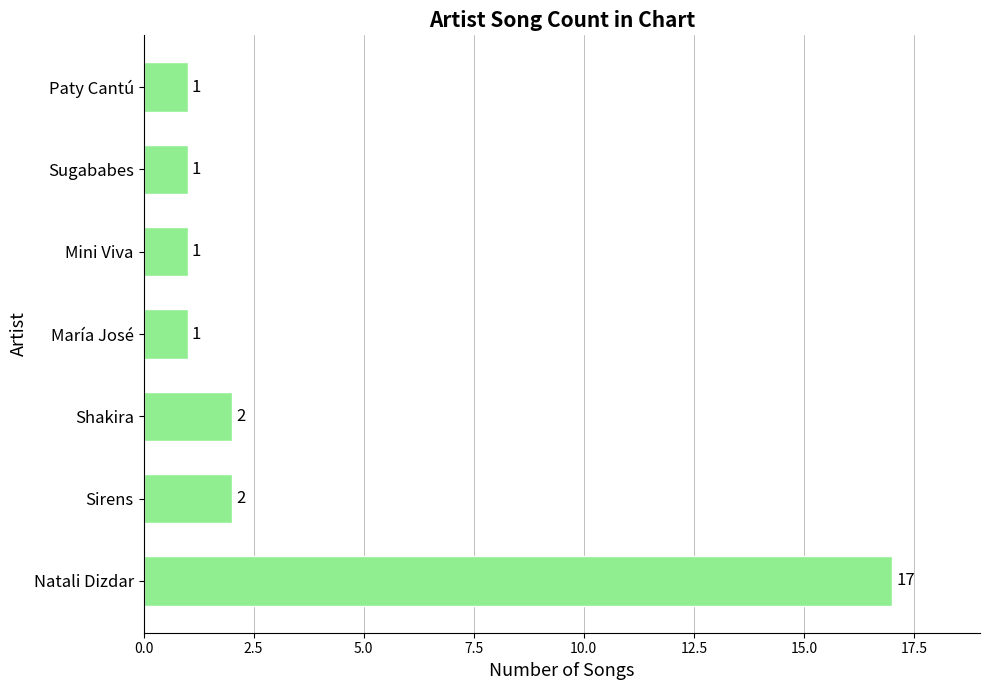

Count the number of data series in this chart.

1